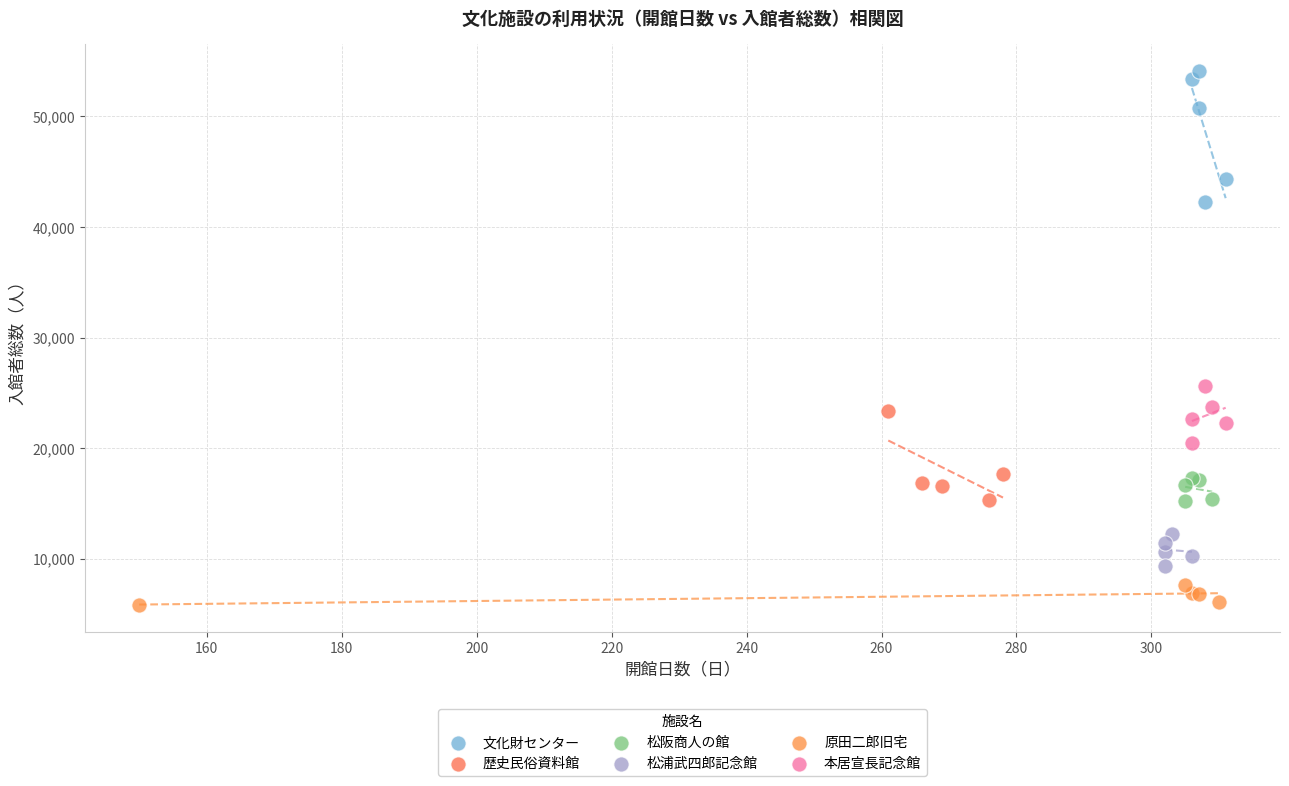

Which series contains the lowest Y value?

原田二郎旧宅